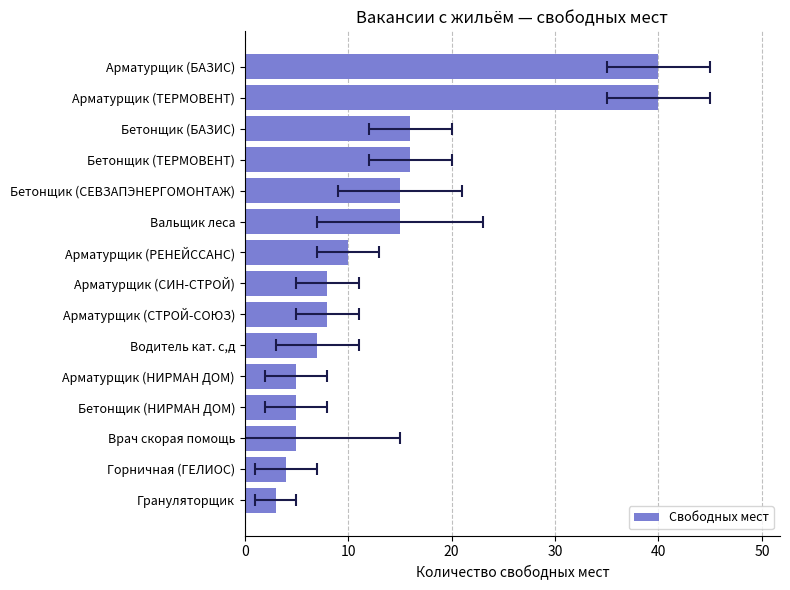

Does the chart contain any negative values?

No